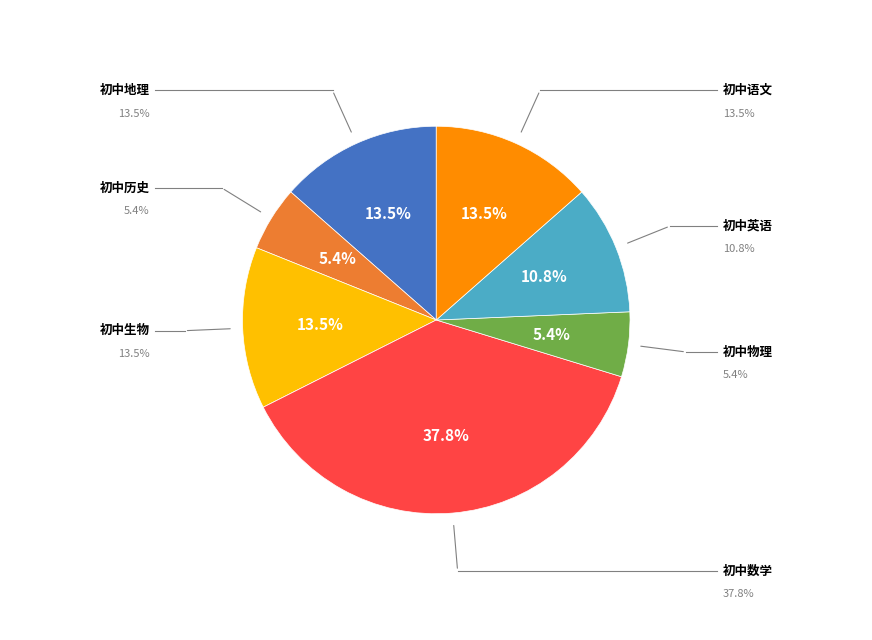

Is there a majority slice in this chart?

No